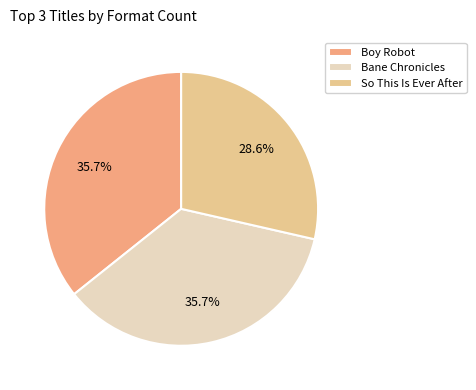

To the nearest percent, what is the difference between the largest and smallest slice percentages?

7%